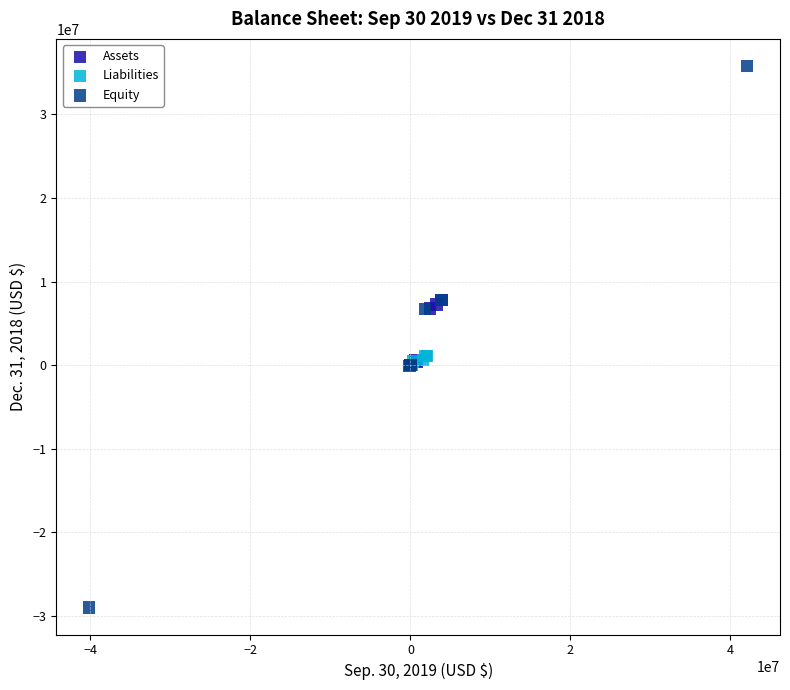

Which series contains the highest Y value?

Equity